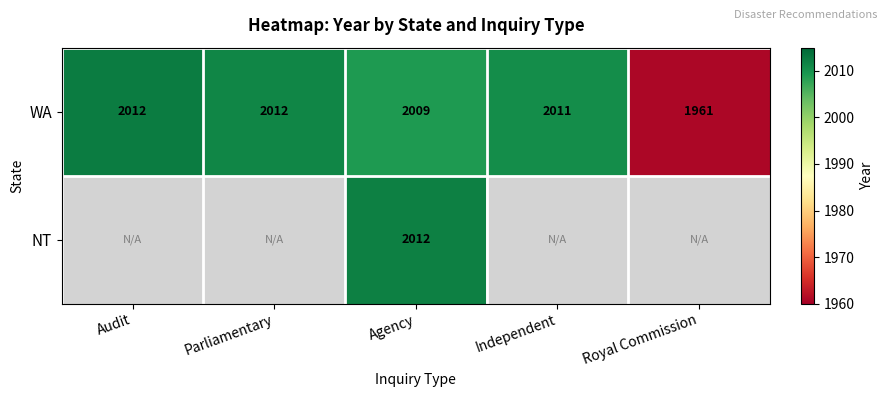

Which label corresponds to the largest value in the chart?

Audit